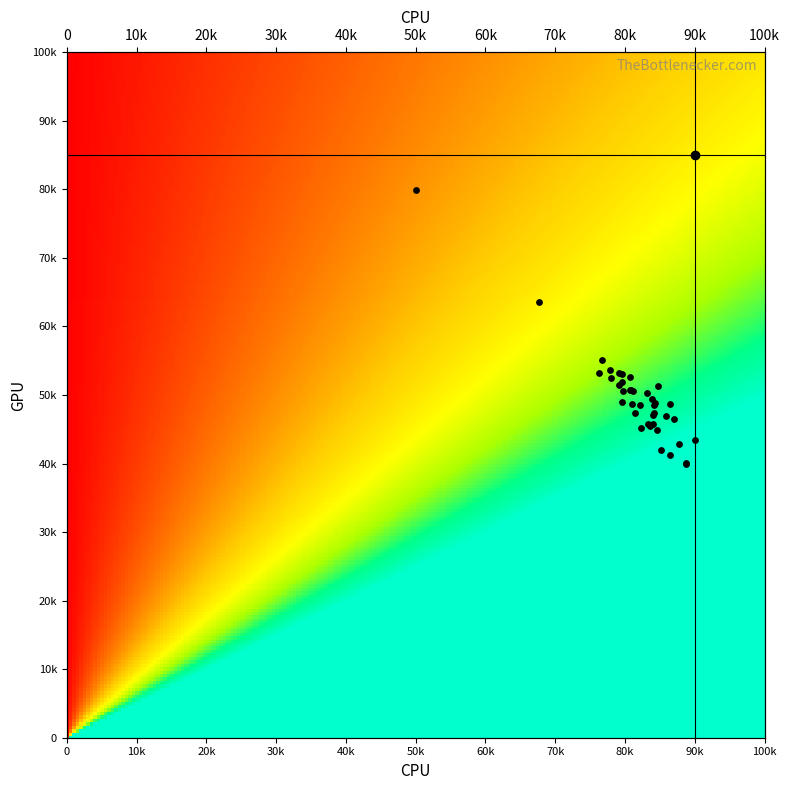

How many values are below 48775?

20